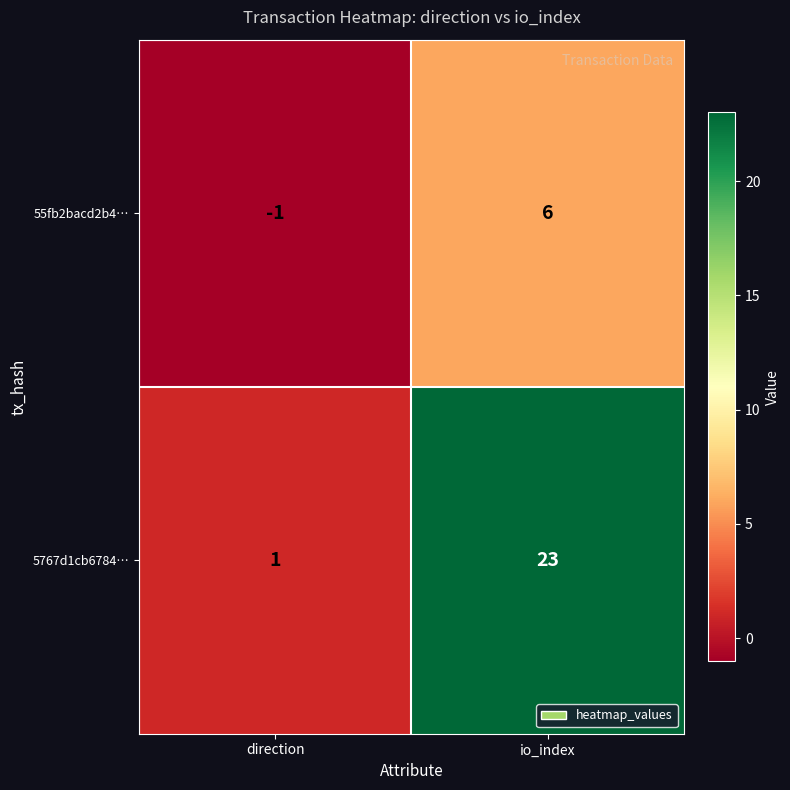

Which label corresponds to the smallest value in the chart?

direction